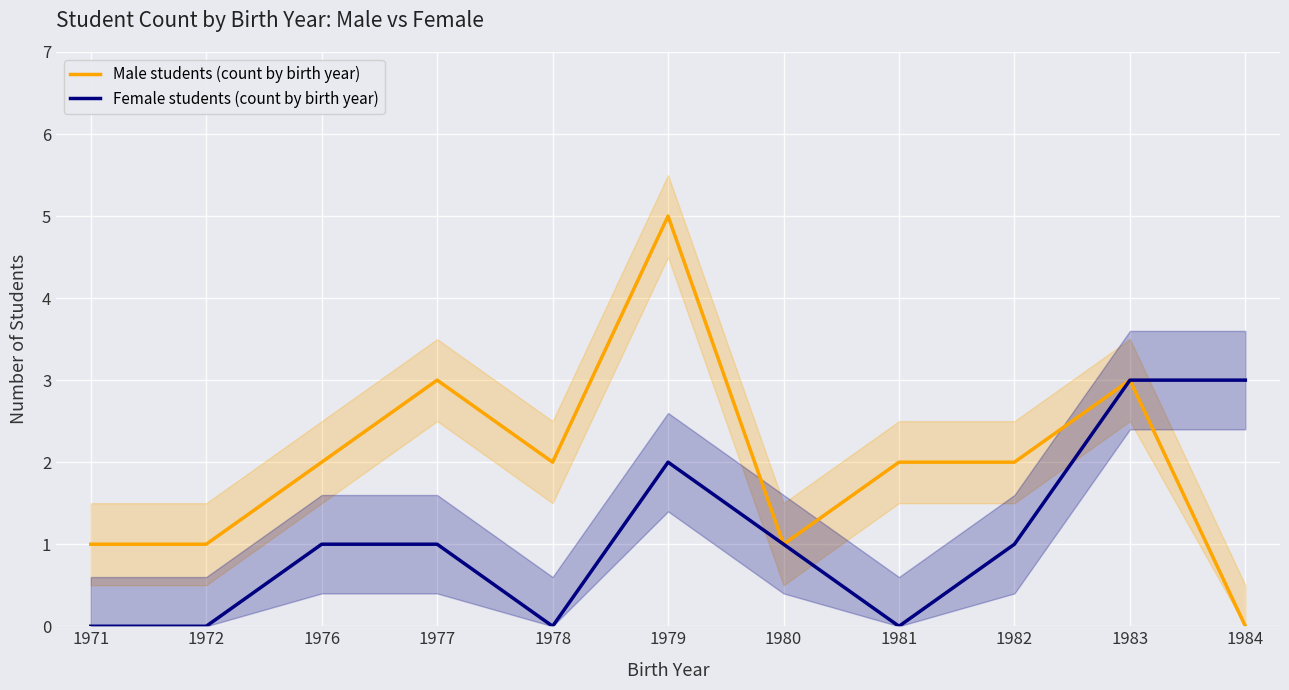

Which has a higher value, 1982 or 1971?

1982